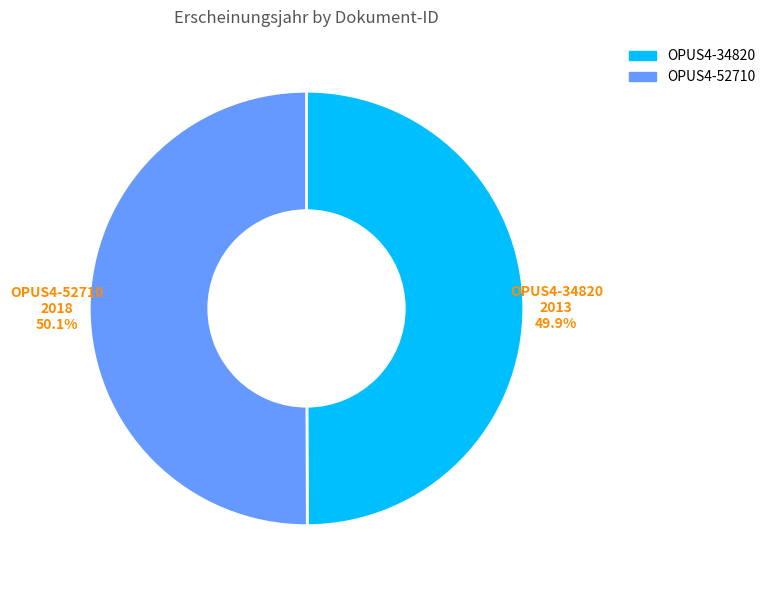

How many segments does this pie chart have?

2